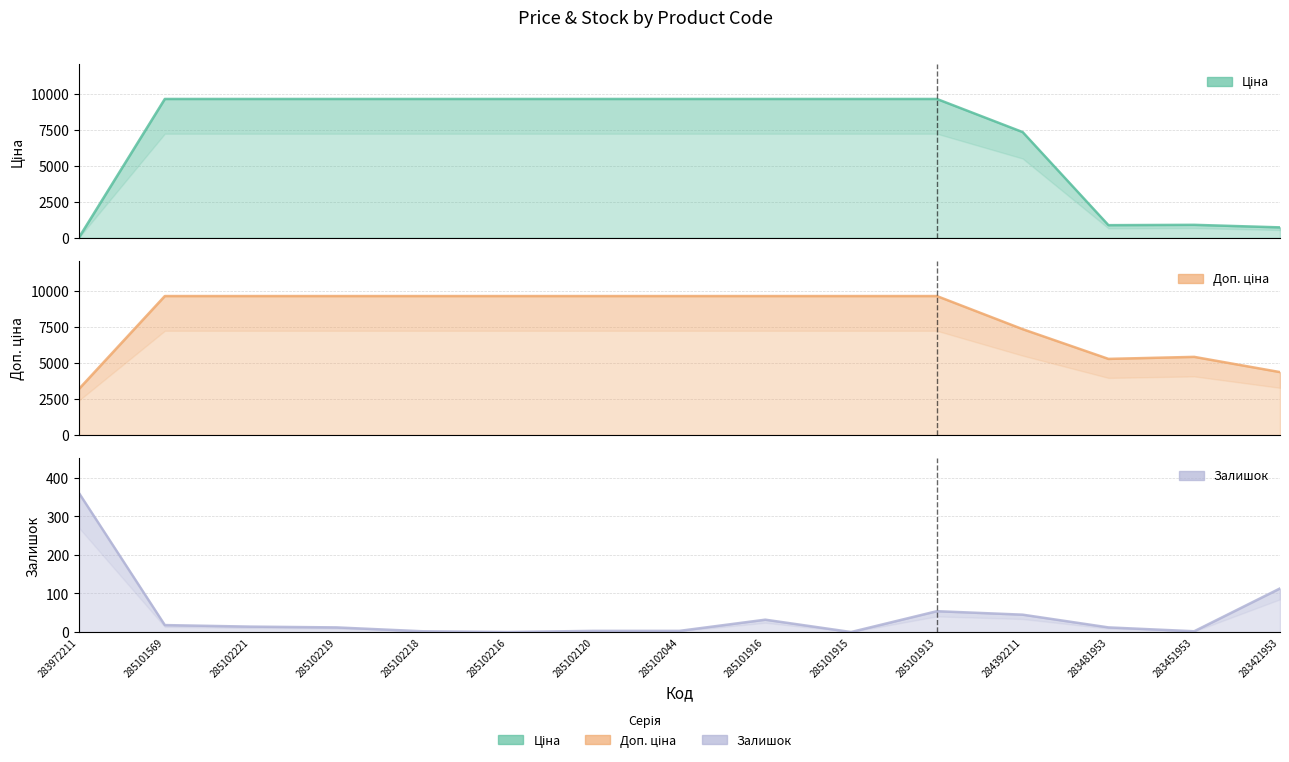

What is the highest value of the Залишок series?

360.0